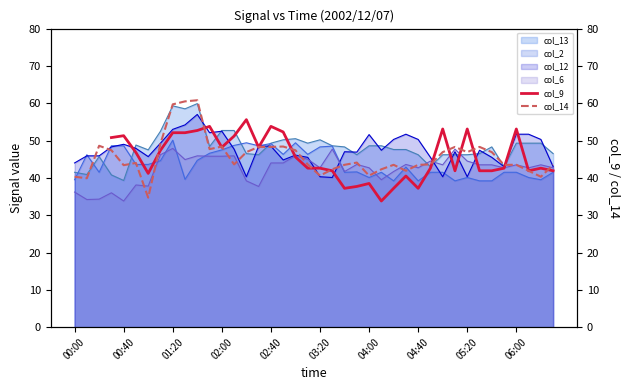

How many interior local valleys does the col_9 series have?

8